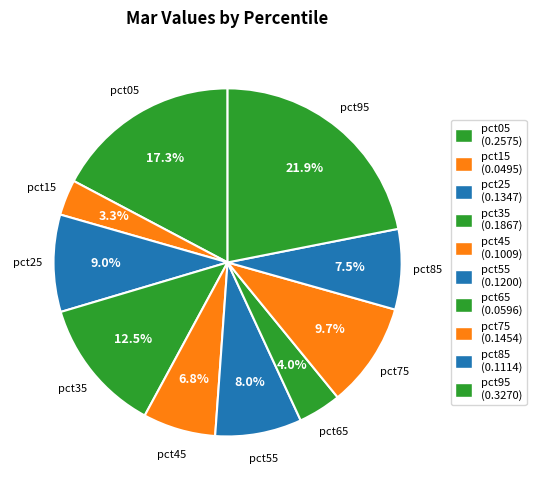

To the nearest percent, what is the difference between the pct95 and pct55 slice percentages?

14%